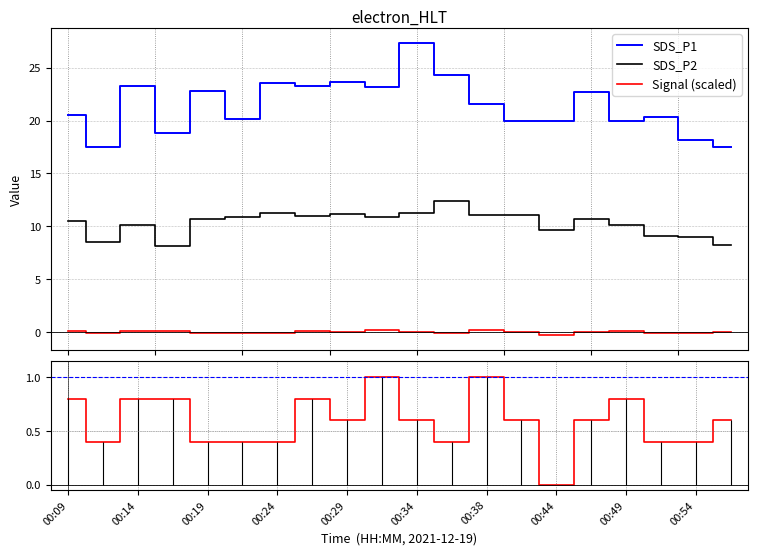

How many categories are shown in the chart?

20